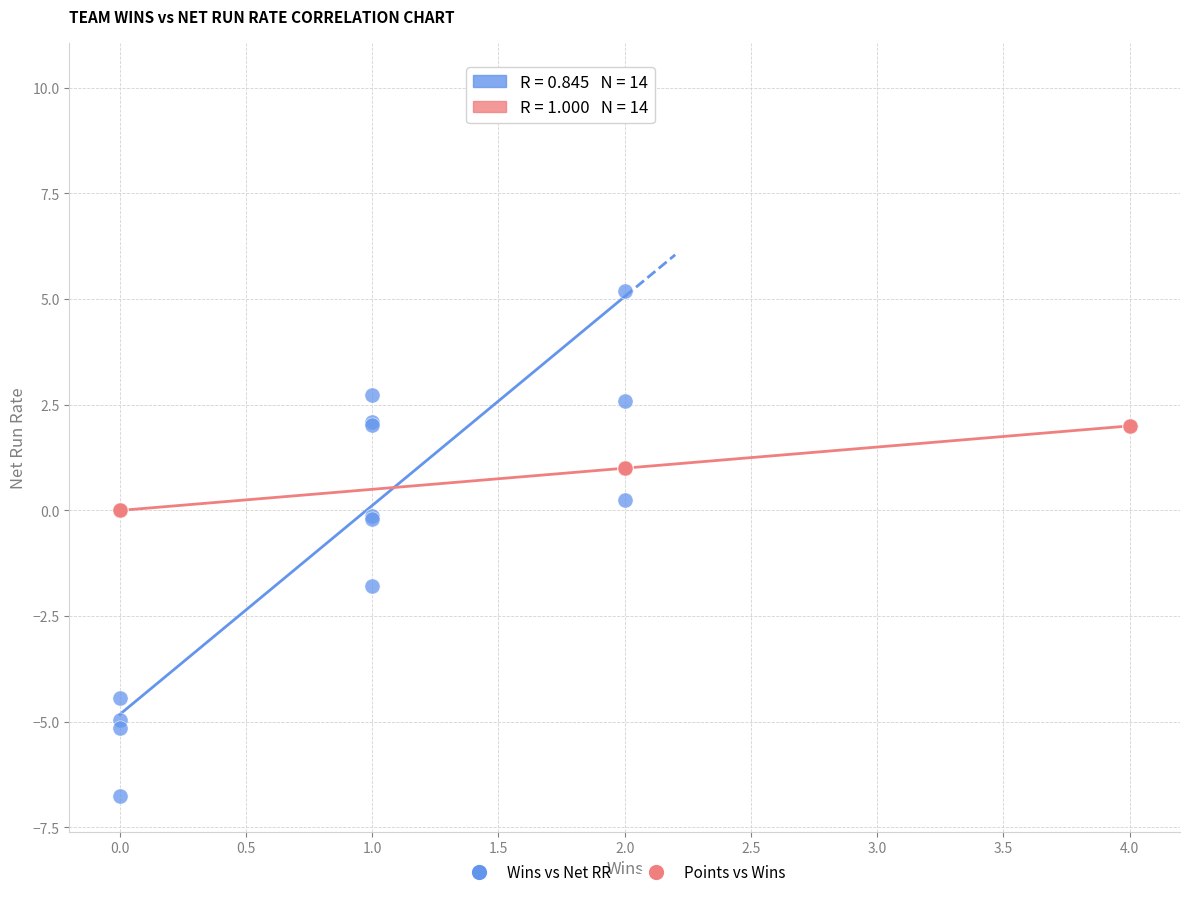

Which series has the largest Y range (max minus min)?

Wins vs Net RR